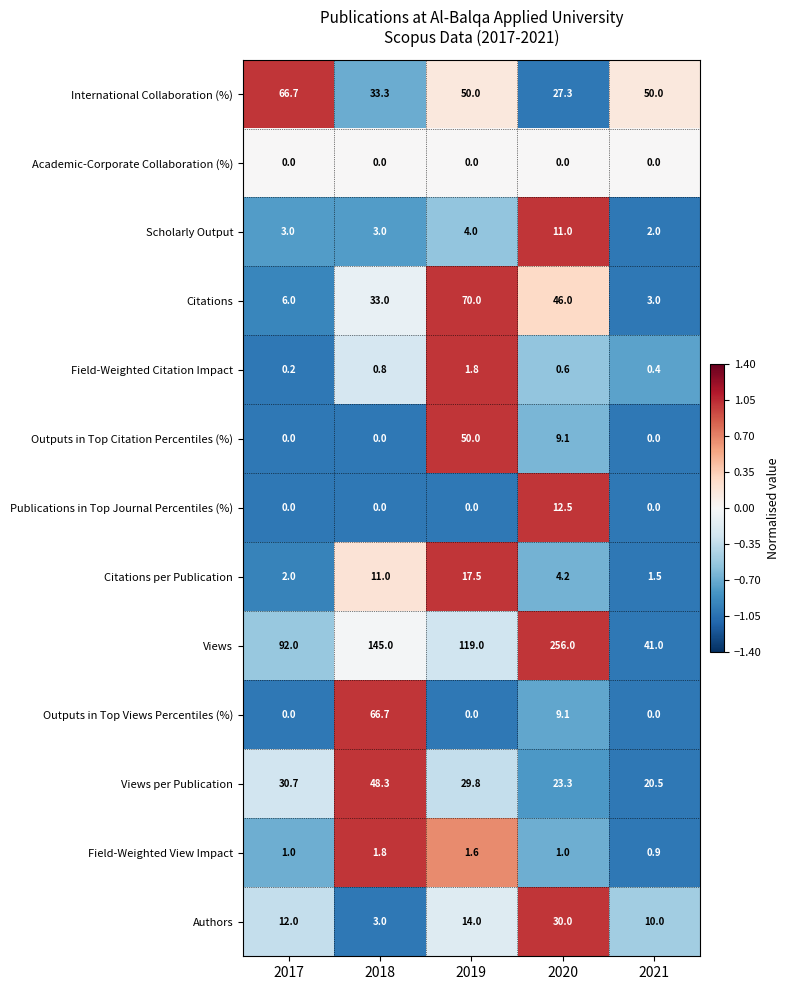

What is the smallest value displayed?

0.0